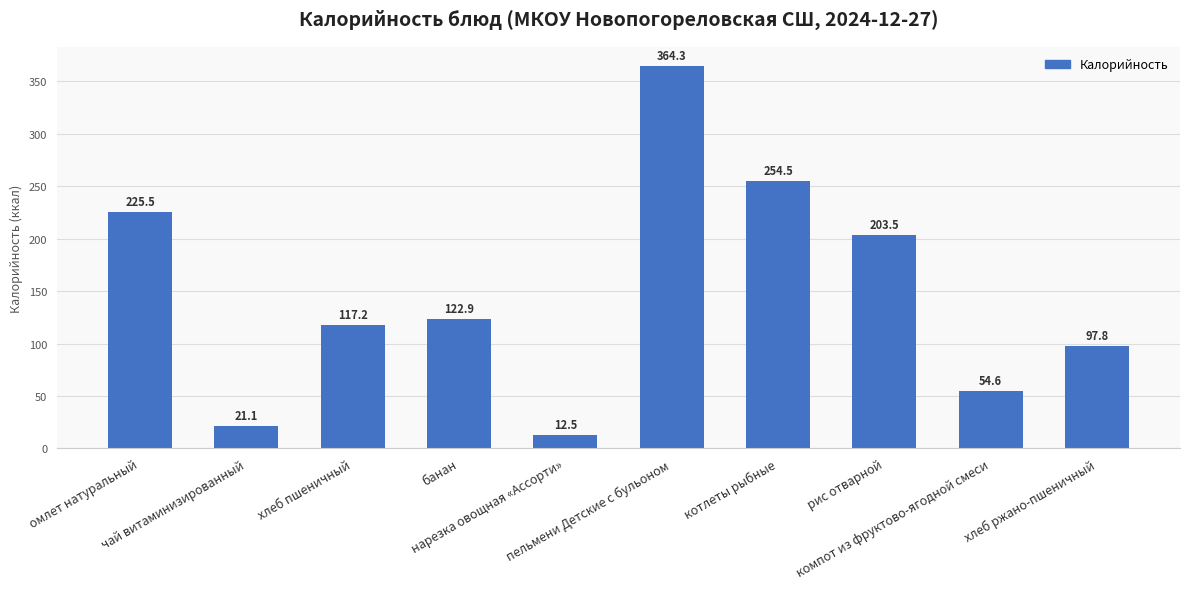

Between хлеб ржано-пшеничный and рис отварной, which is larger?

рис отварной